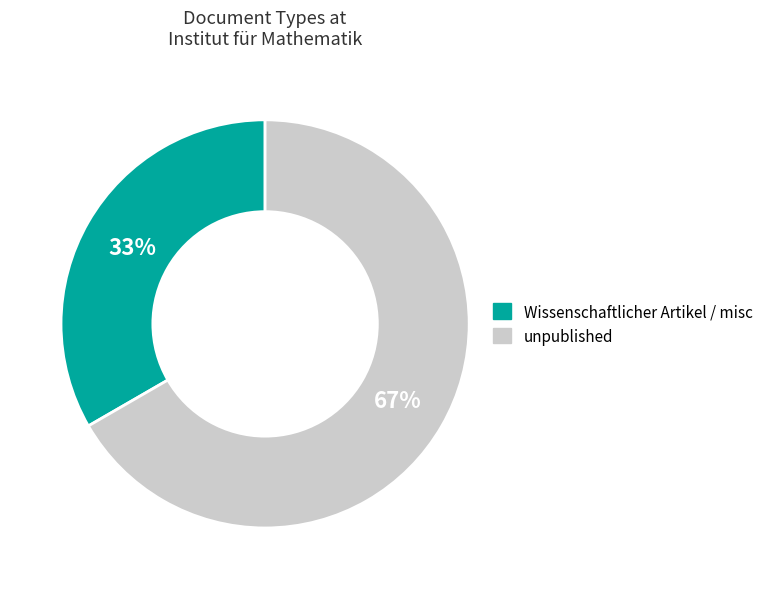

To the nearest percent, what portion does unpublished represent?

67%